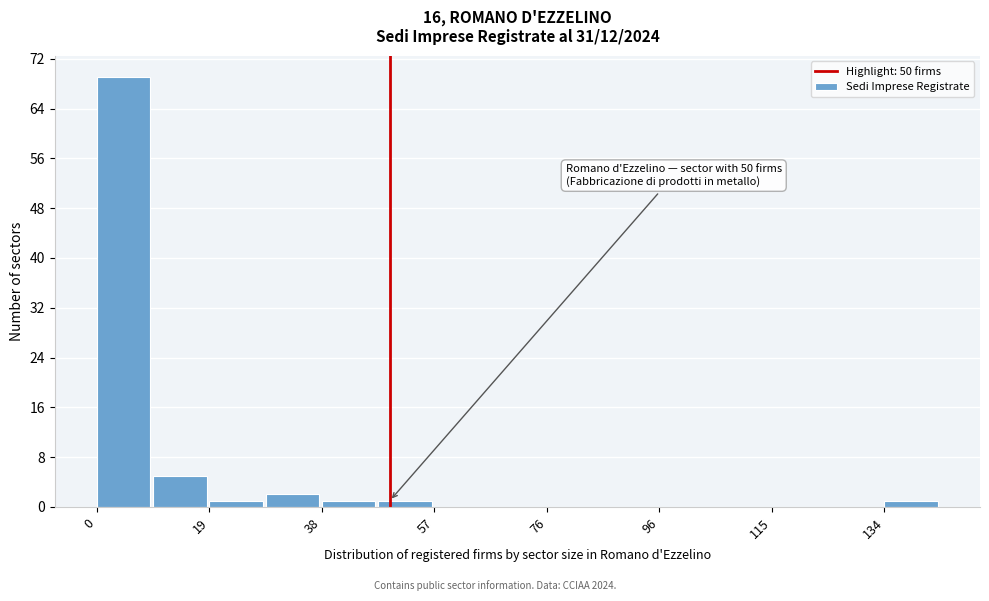

Over which range of the x-axis is the bar tallest?

0.0 to 9.6